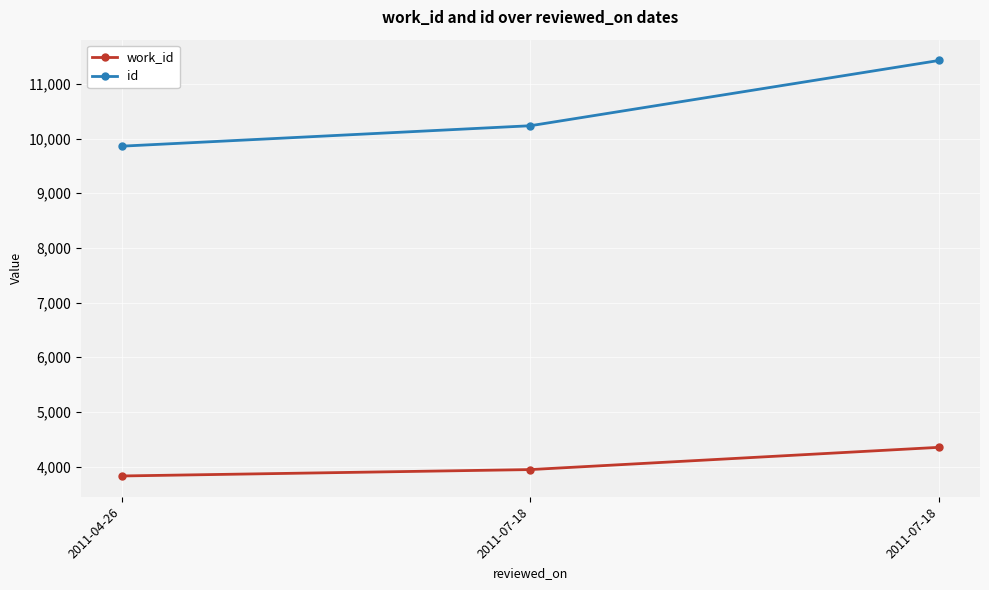

Rank the series by their maximum value, from highest to lowest.

id, work_id